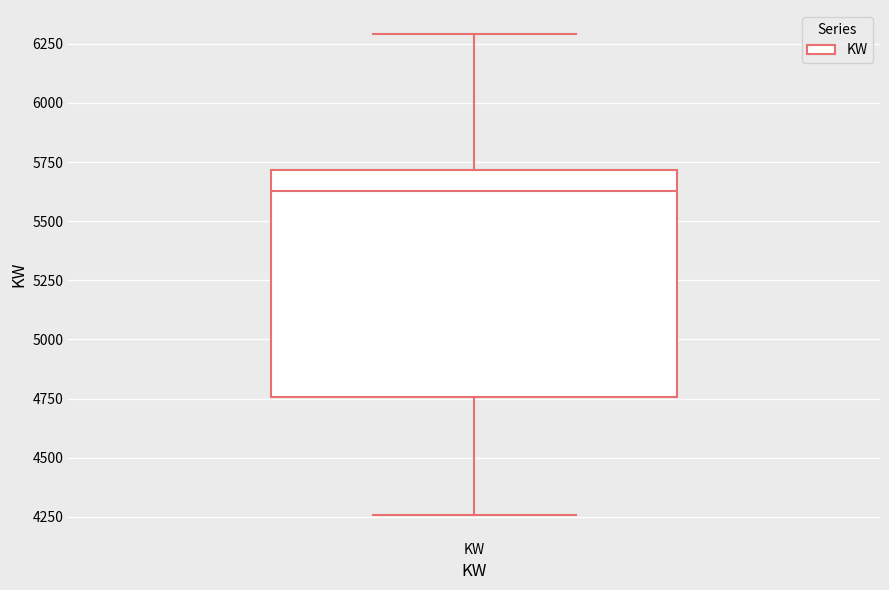

Transcribe this box plot: give where the median line is, the range the box spans, and where the two whiskers end, as read against the y-axis. The values are not printed on the chart, so give them approximately, as read against the axis.

median 5650, box 4750 to 5700, whiskers 4250 to 6300